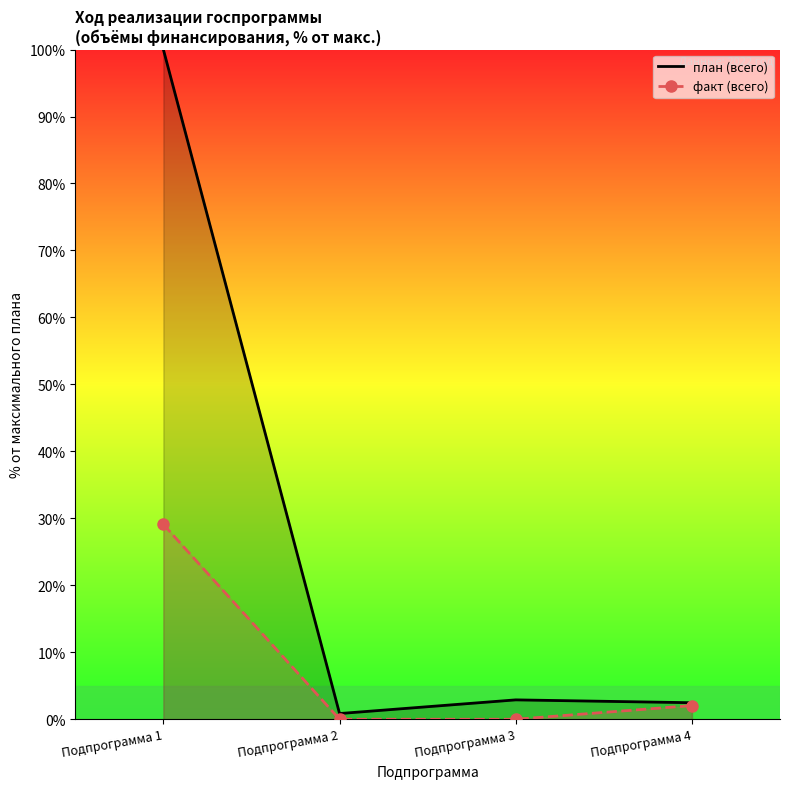

How many lines are shown in the chart?

2